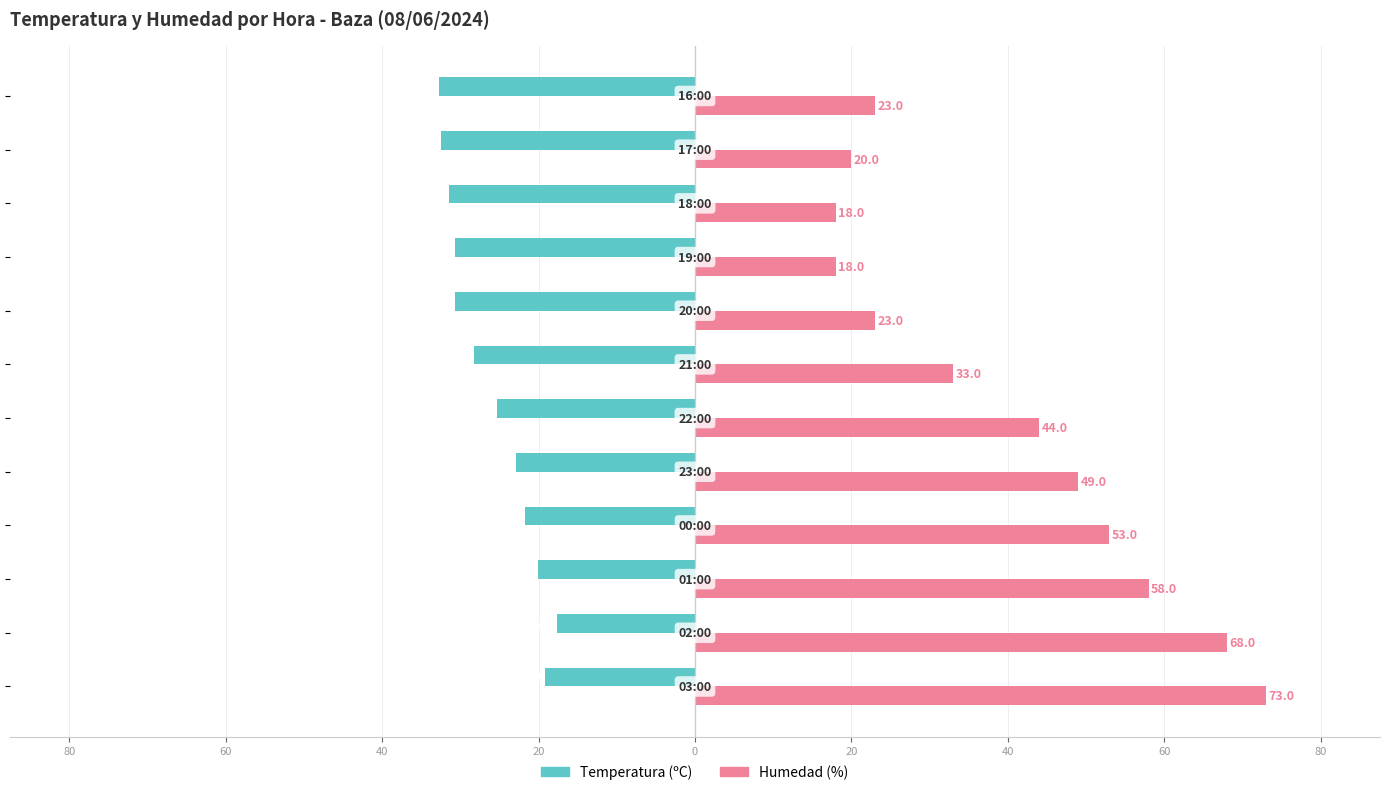

What is the highest value of the Temperatura (ºC) series?

-17.6